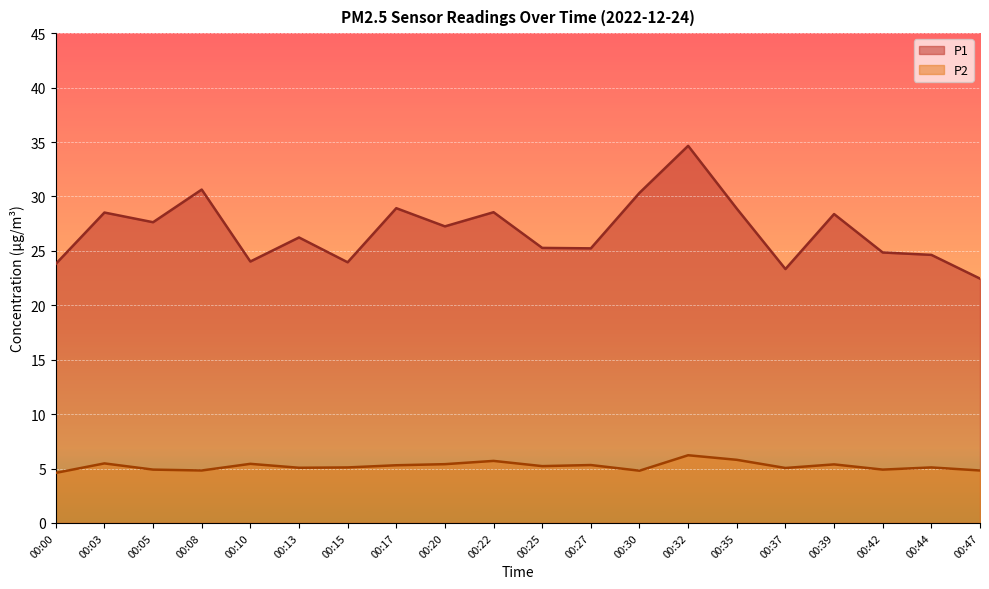

Is it true that P2 equals 3.2 at 00:03?

False